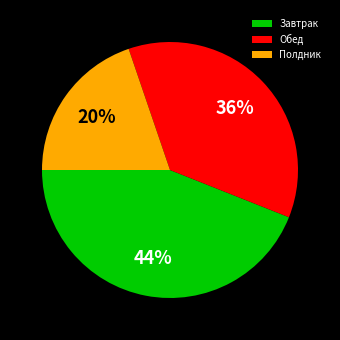

Does Полдник account for over 50% of the chart?

No